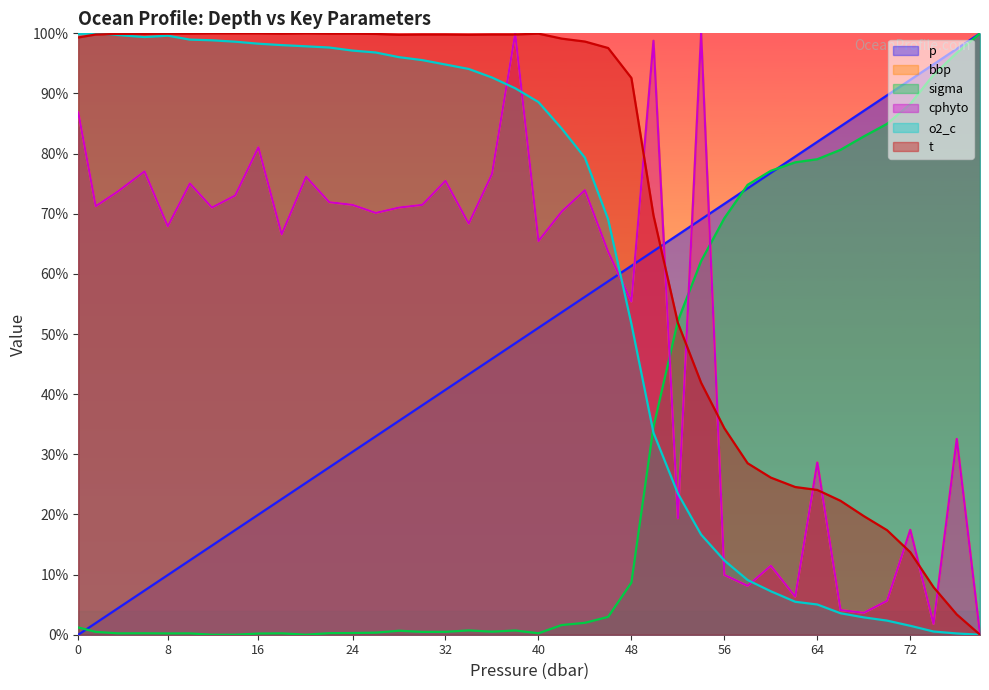

How many values in the bbp series exceed 0?

39